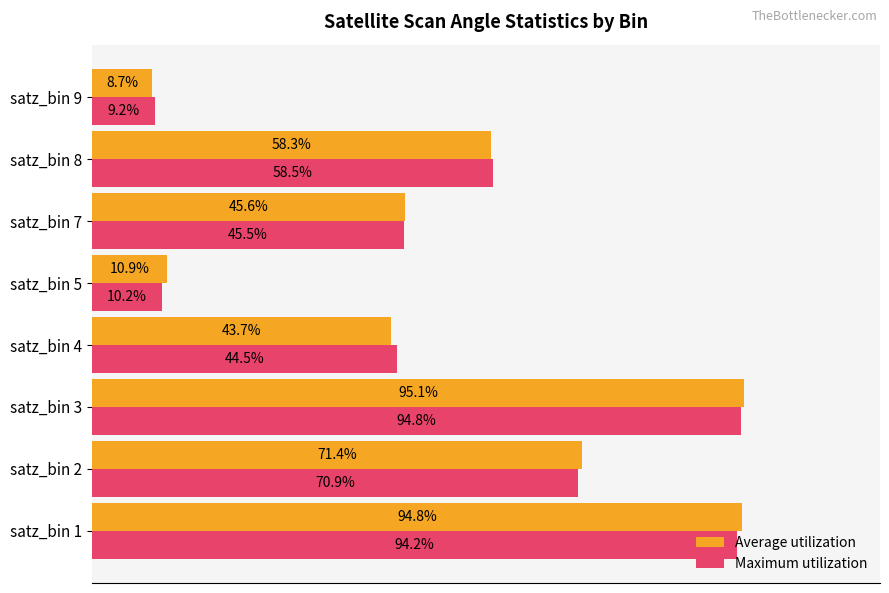

Between satz_bin 4 and satz_bin 9, which series saw the biggest shift?

Maximum utilization